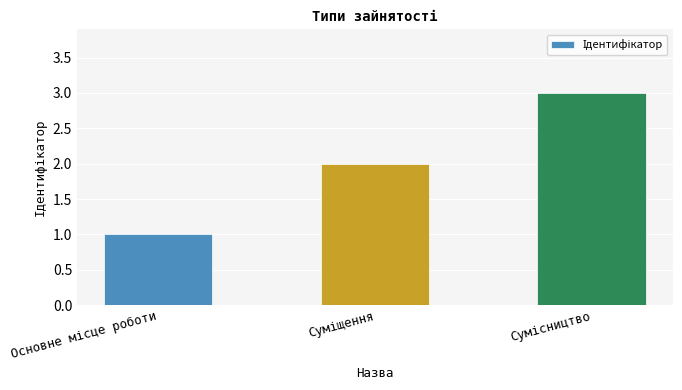

What is the maximum value shown in the chart?

3